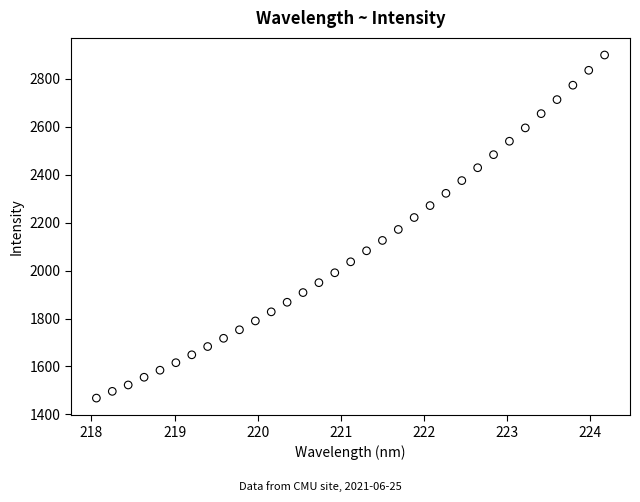

What is the range of X values (max minus min)?

6.1